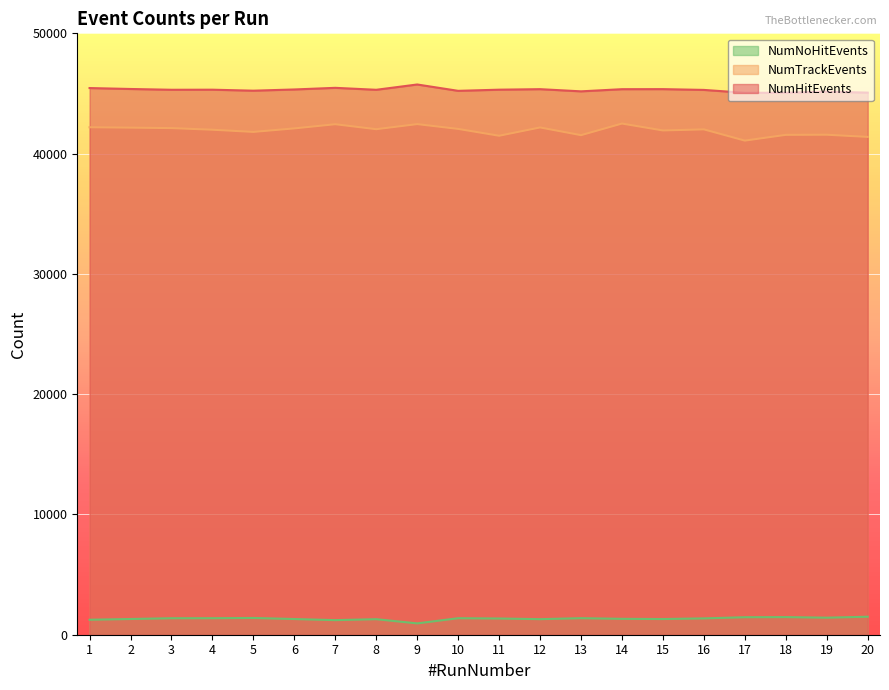

What is the difference between the maximum and minimum values in the NumTrackEvents series?

1418